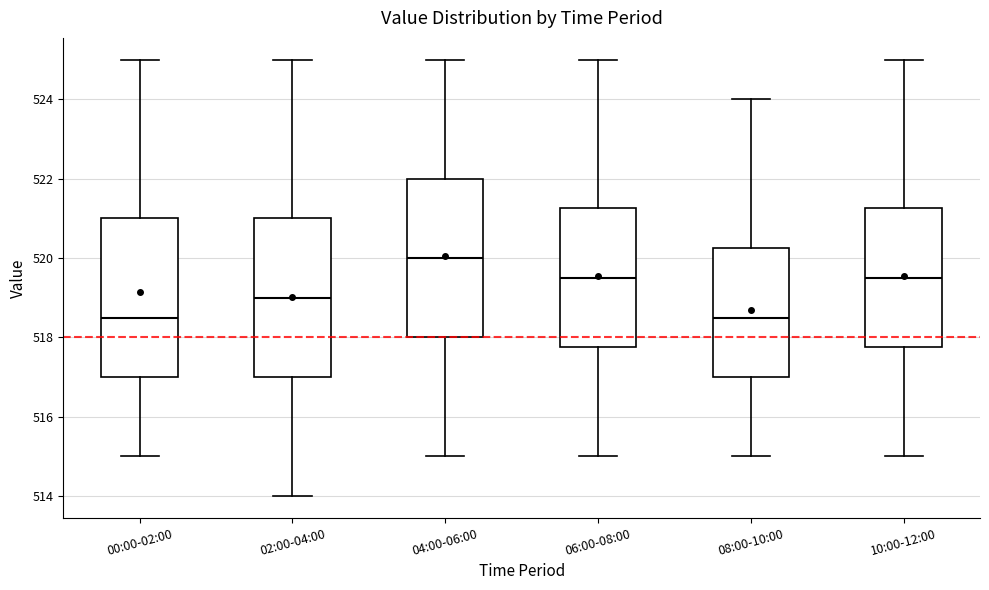

Where does the lower whisker of the box for 02:00-04:00 end on the y-axis? The values are not printed on the chart, so give them approximately, as read against the axis.

514.0